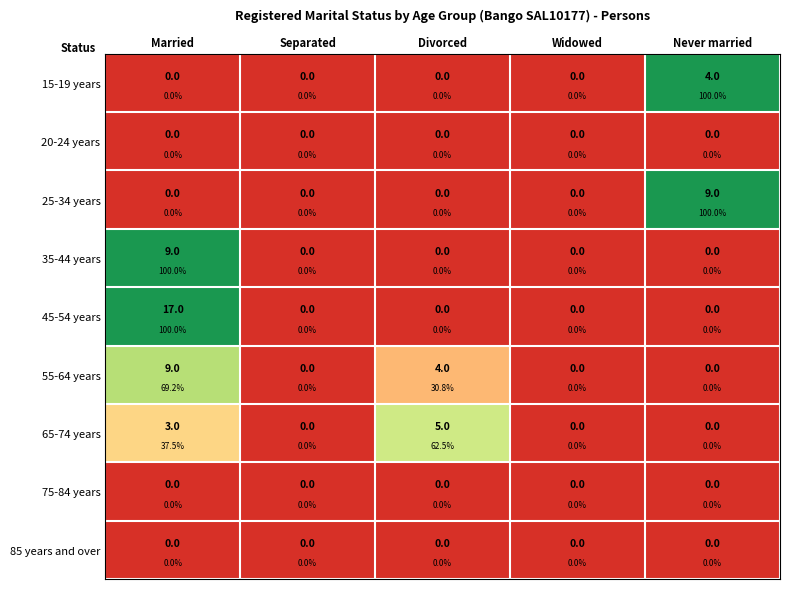

Which series changed the most between Divorced and Widowed?

65-74 years